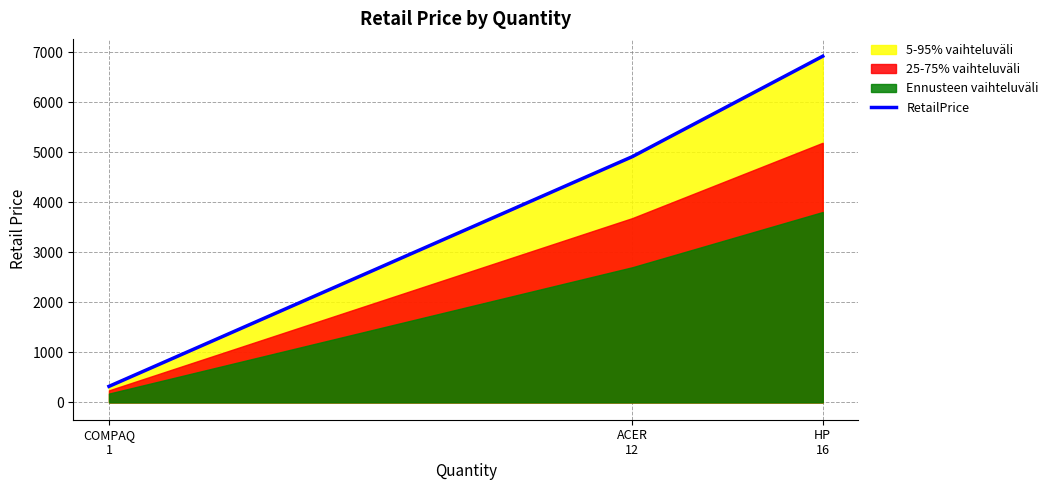

What is the change in value from ACER
12 to HP
16?

+2008.5